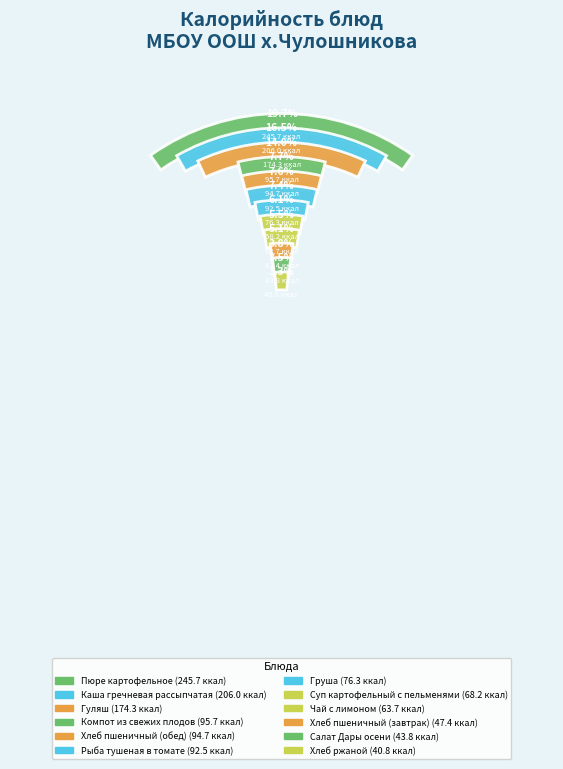

To the nearest percent, what percentage of the pie is Чай с лимоном?

5%